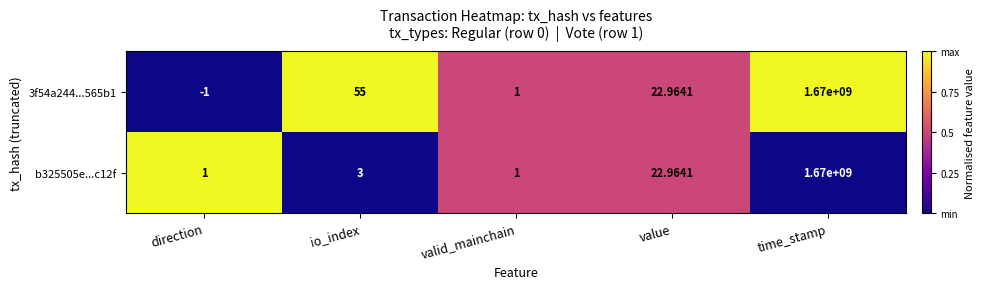

Which label corresponds to the largest value in the chart?

time_stamp